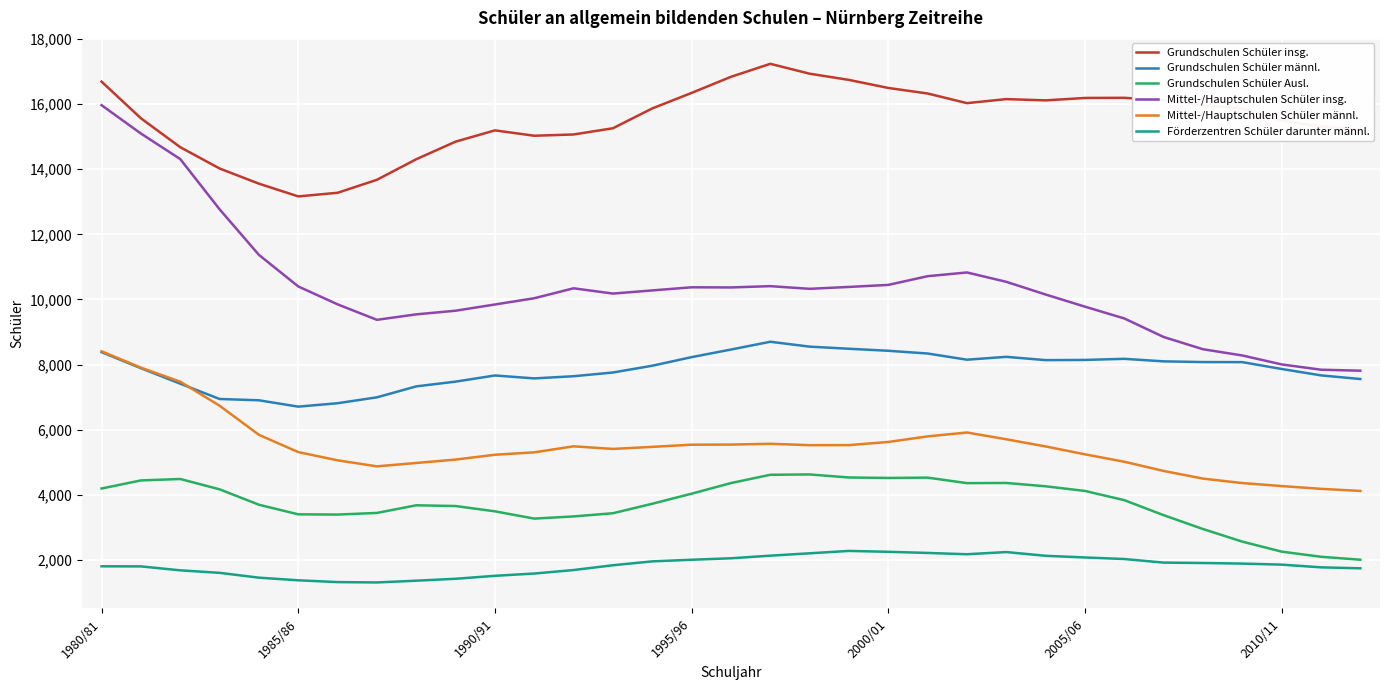

What is the average value of the Grundschulen Schüler insg. series?

15505